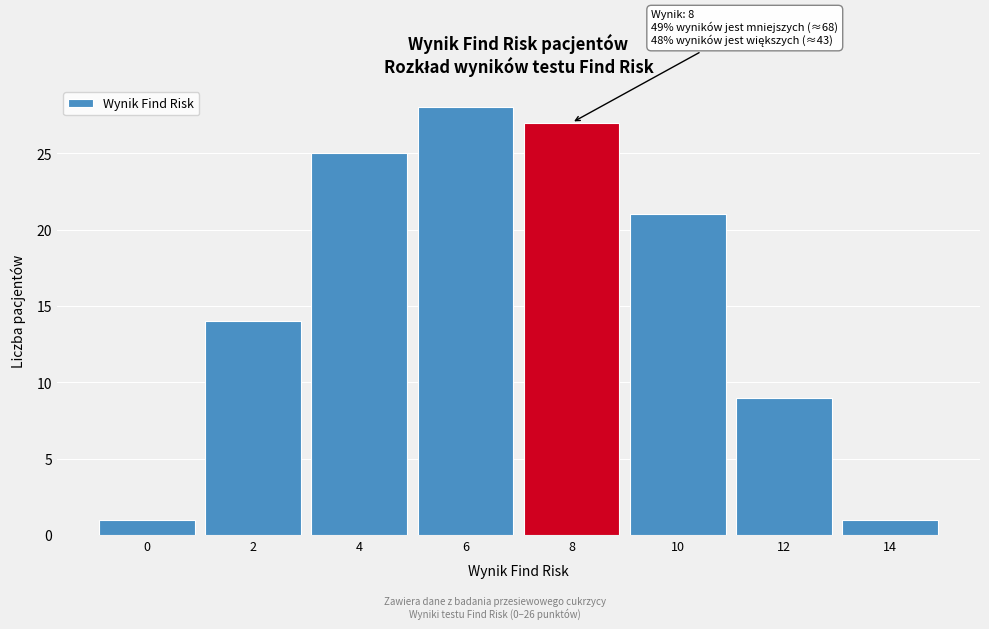

Reading left to right, list all the values displayed in this chart.

1	14	25	28	27	21	9	1